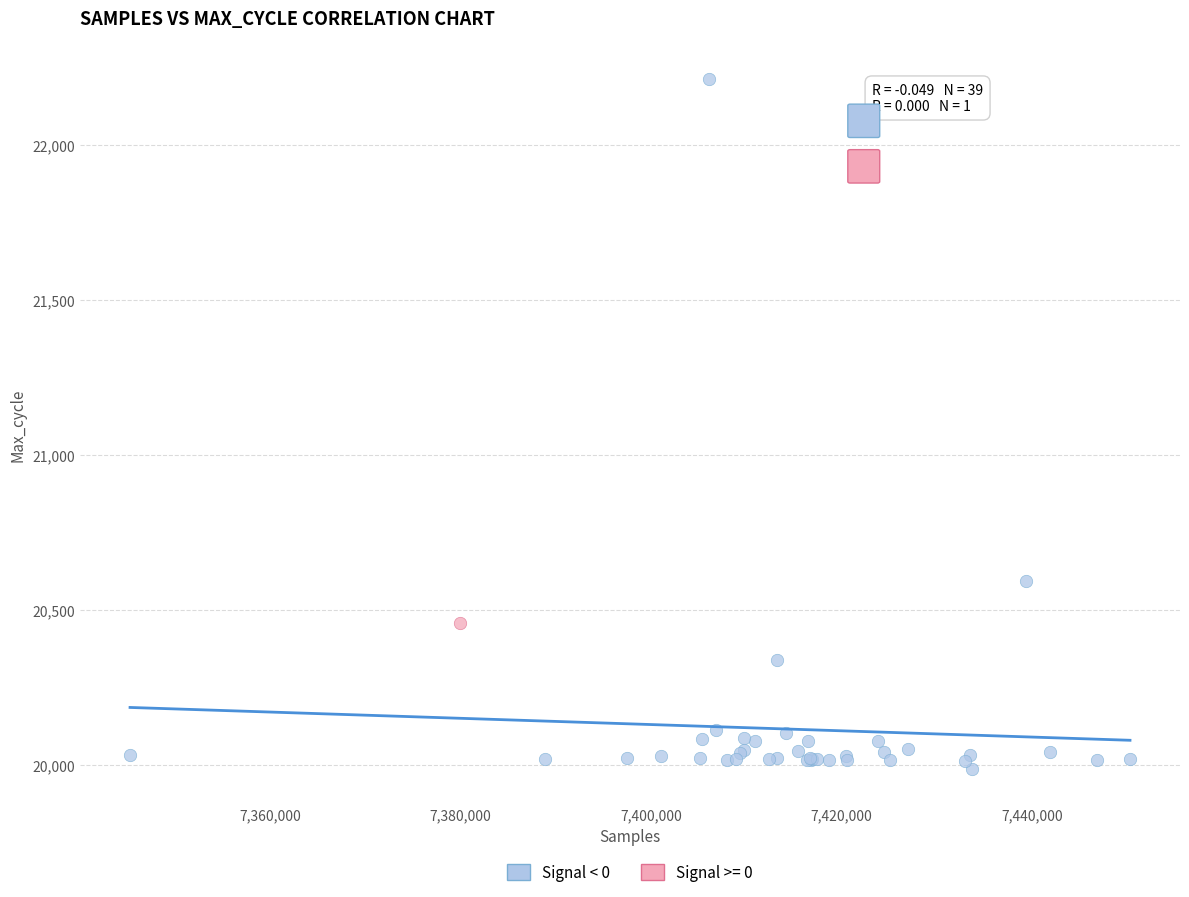

What are all the series names shown in the legend?

Signal < 0, Signal >= 0